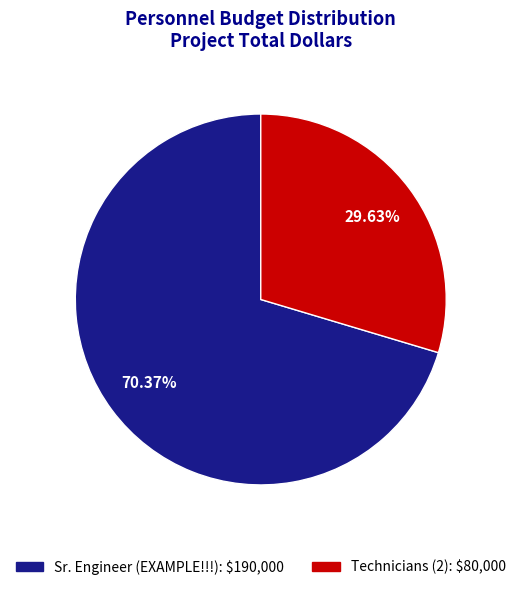

Count the number of slices in the pie.

2